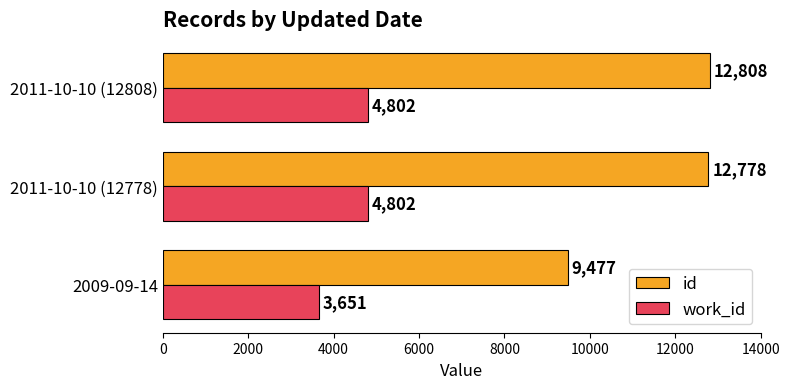

What is the approximate value of id at 2011-10-10 (12778)?

12778